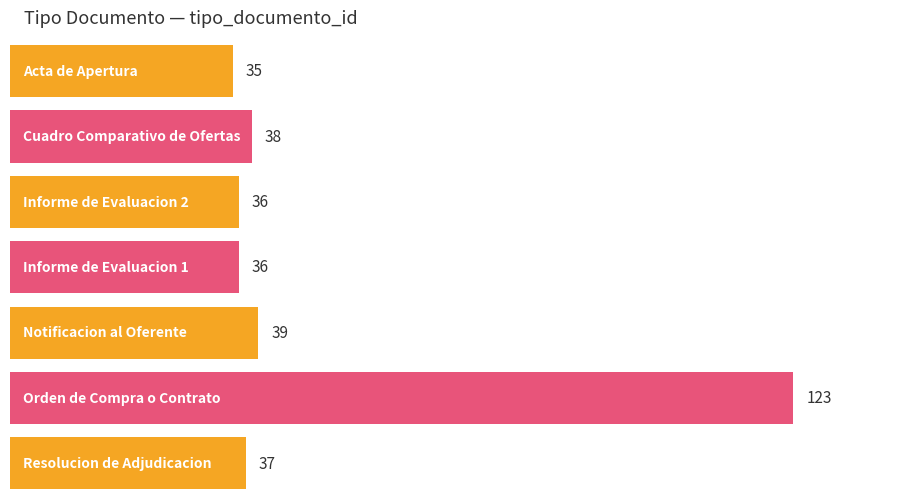

List the labels in order of value, smallest first.

Acta de Apertura, Informe de Evaluacion 2, Informe de Evaluacion 1, Resolucion de Adjudicacion, Cuadro Comparativo de Ofertas, Notificacion al Oferente, Orden de Compra o Contrato